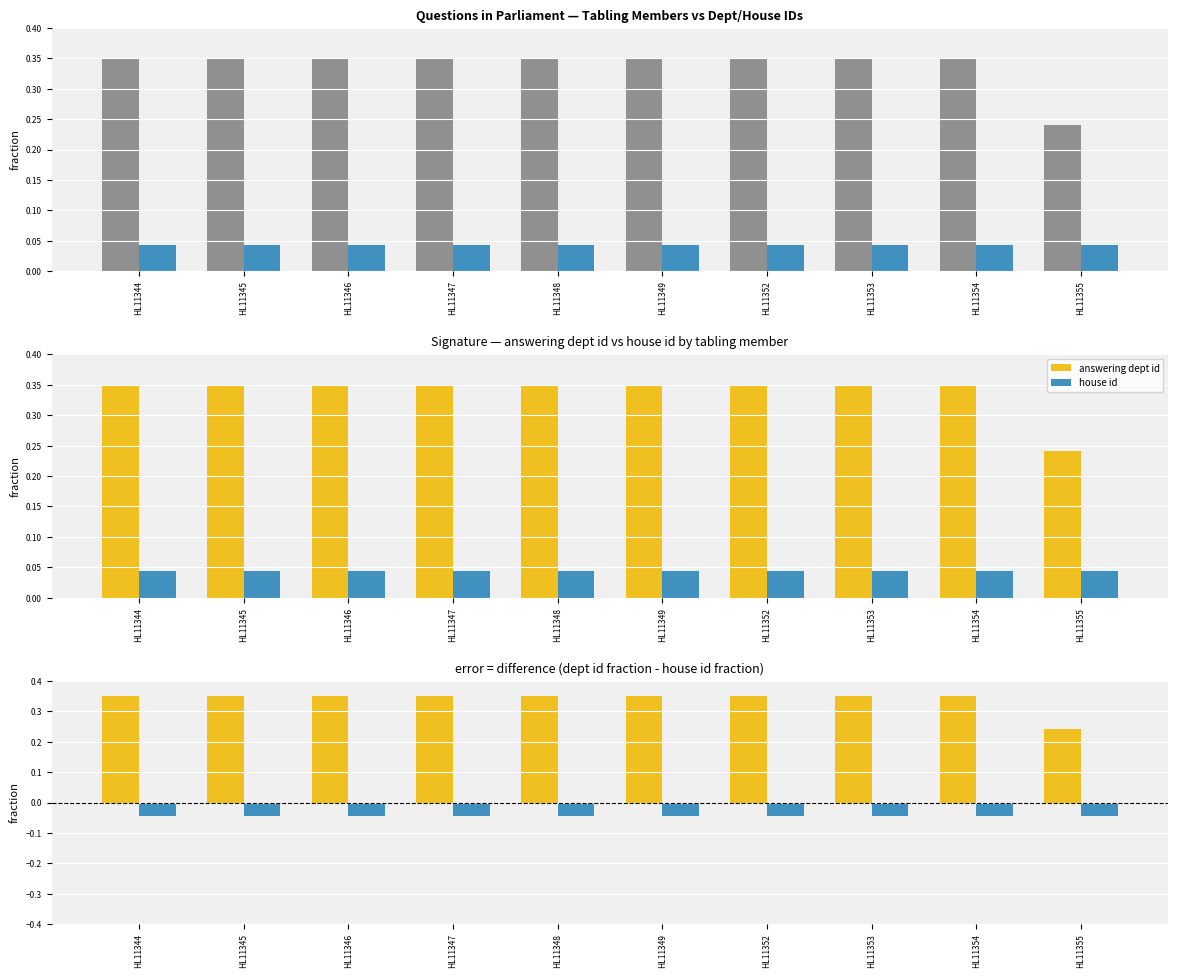

What are all the series names shown in the legend?

answering dept id, house id